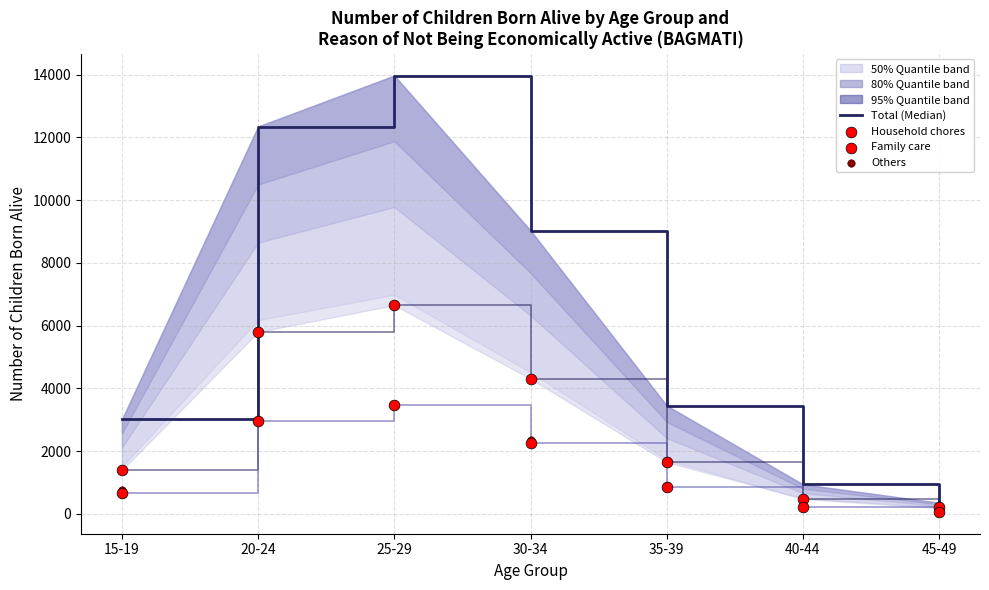

Which series contains the highest Y value?

Total (Median)